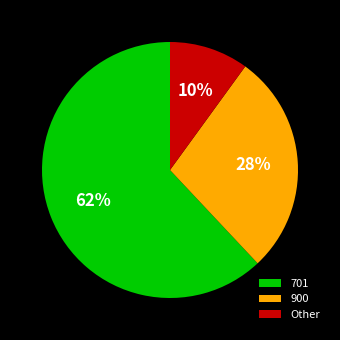

True or false: 701 accounts for 49% of the total.

False